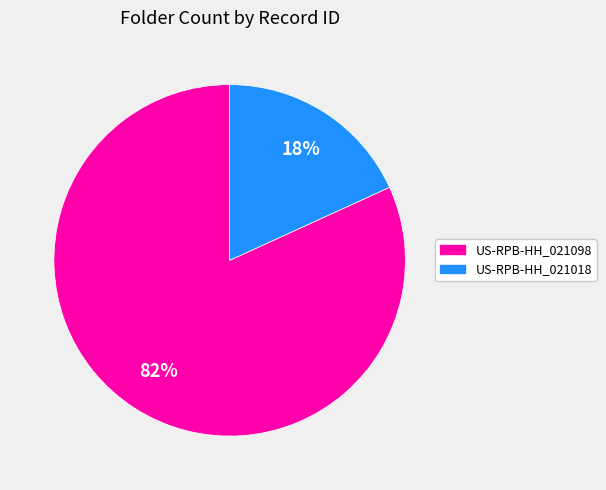

To the nearest percent, what portion does US-RPB-HH_021098 represent?

82%